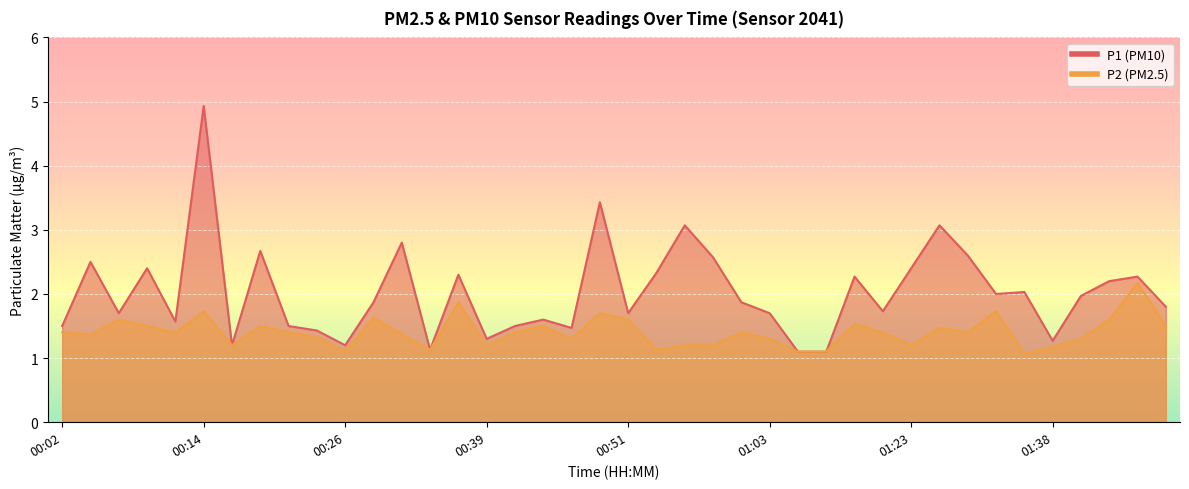

Reading left to right, transcribe all the data shown in this chart.

P1: 1.5	2.5	1.7	2.4	1.6	4.9	1.2	2.7	1.5	1.4	1.2	1.9	2.8	1.1	2.3	1.3	1.5	1.6	1.5	3.4	1.7	2.3	3.1	2.6	1.9	1.7	1.1	1.1	2.3	1.7	2.4	3.1	2.6	2.0	2.0	1.3	2.0	2.2	2.3	1.8
P2: 1.4	1.4	1.6	1.5	1.4	1.7	1.2	1.5	1.4	1.3	1.1	1.6	1.4	1.1	1.9	1.2	1.4	1.5	1.3	1.7	1.6	1.1	1.2	1.2	1.4	1.3	1.1	1.1	1.5	1.4	1.2	1.5	1.4	1.7	1.1	1.2	1.3	1.6	2.2	1.5